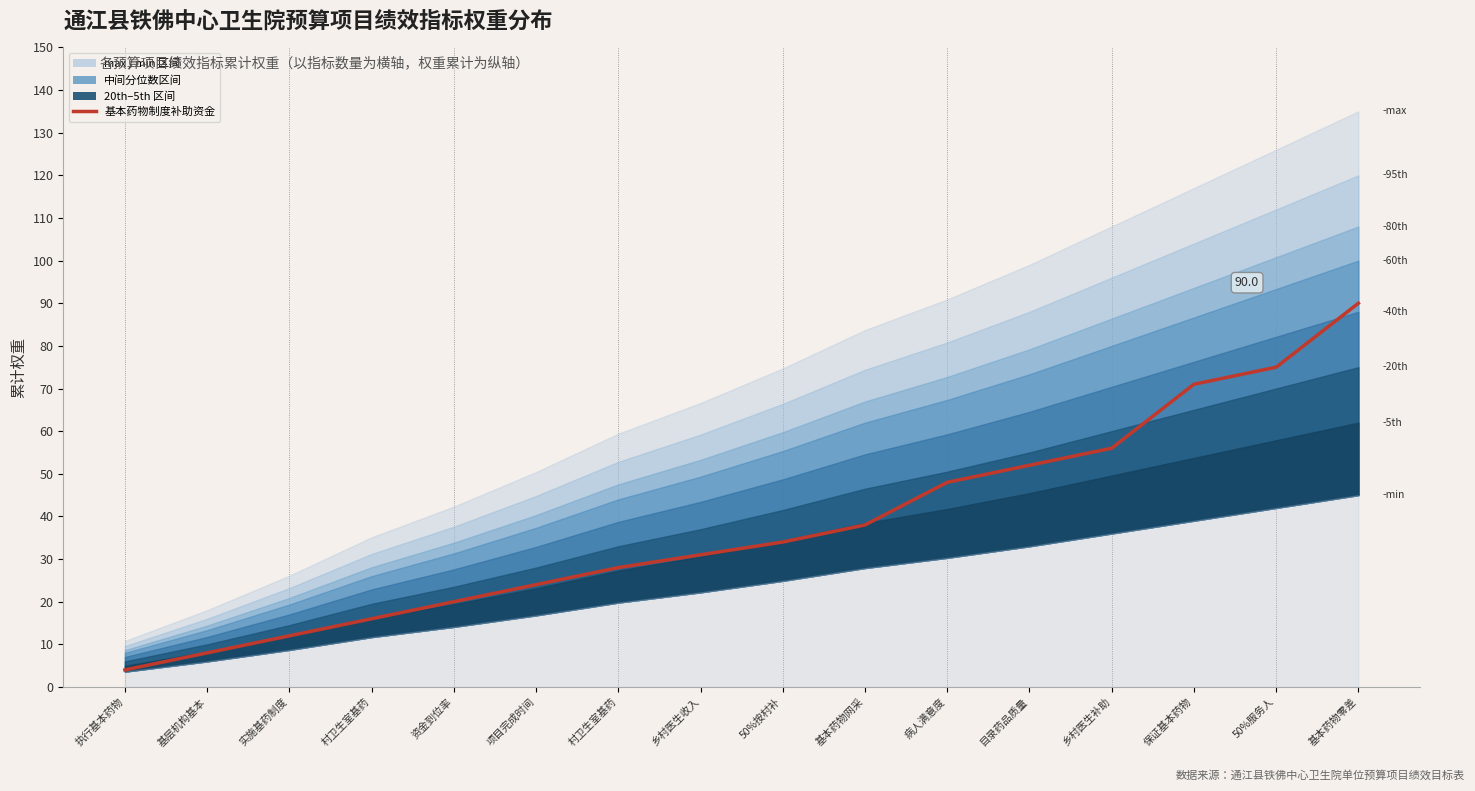

Where does the data first go above 34?

基本药物网采